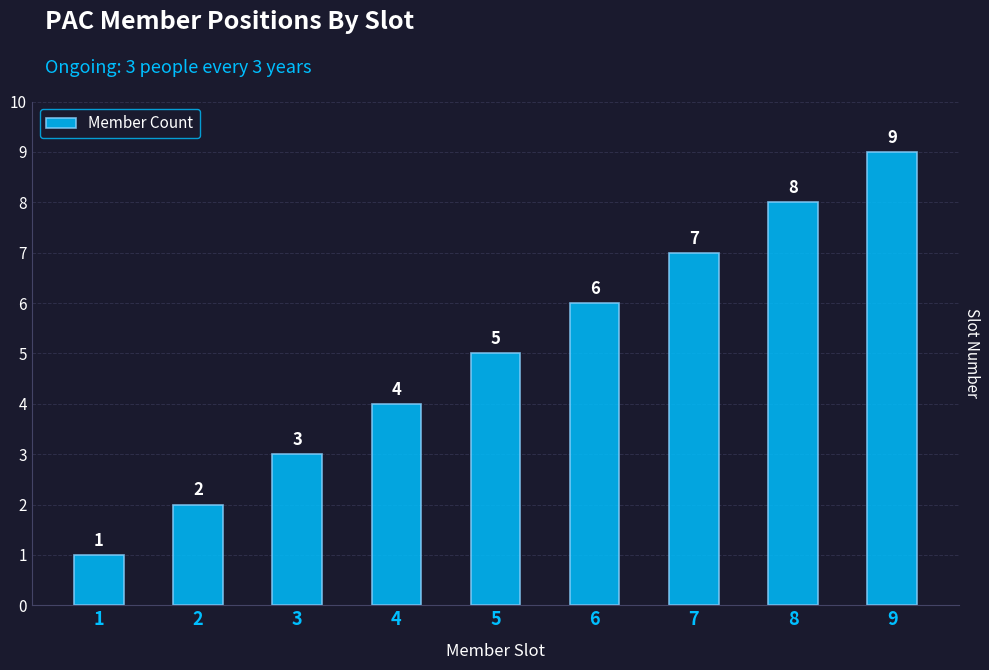

Approximately how many times larger is the value at 1 compared to 3?

0.3